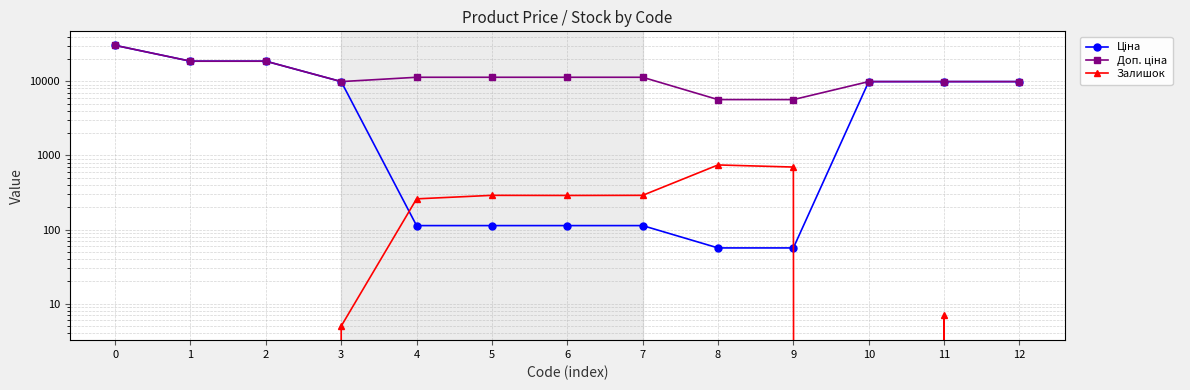

Rank the series at 6 from highest to lowest value.

Доп. ціна, Залишок, Ціна